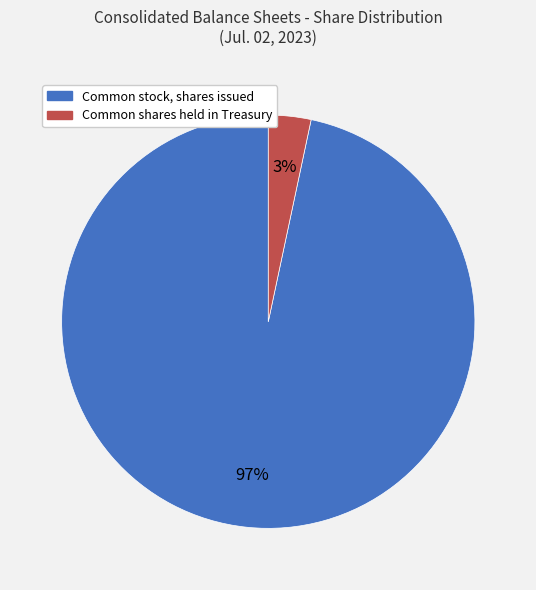

To the nearest percent, what is the average slice percentage?

50%